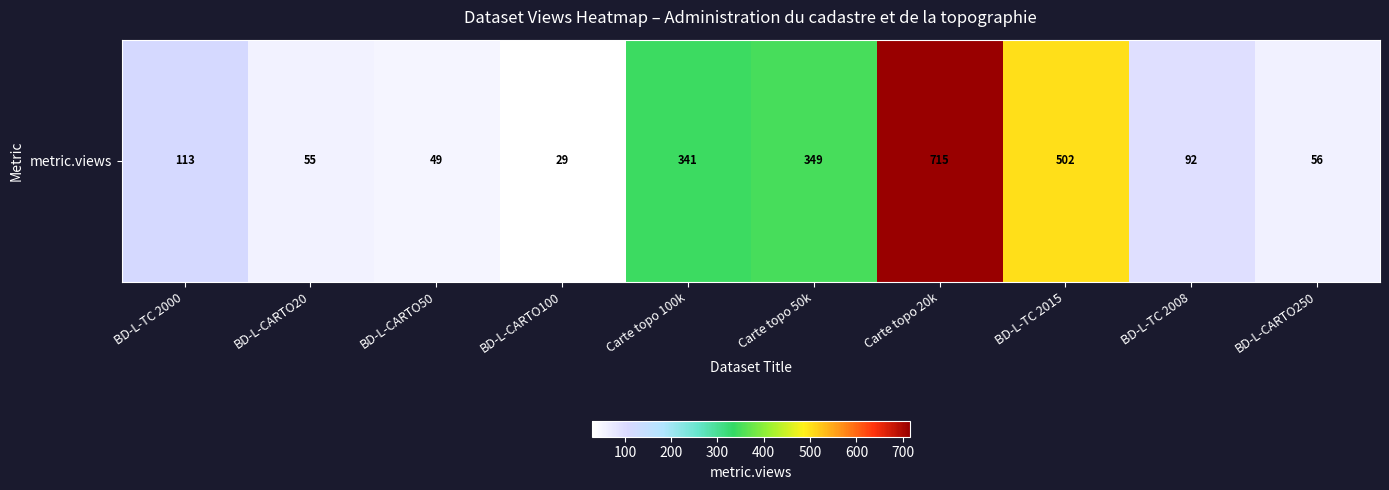

Between BD-L-CARTO100 and BD-L-TC 2008, which is larger?

BD-L-TC 2008